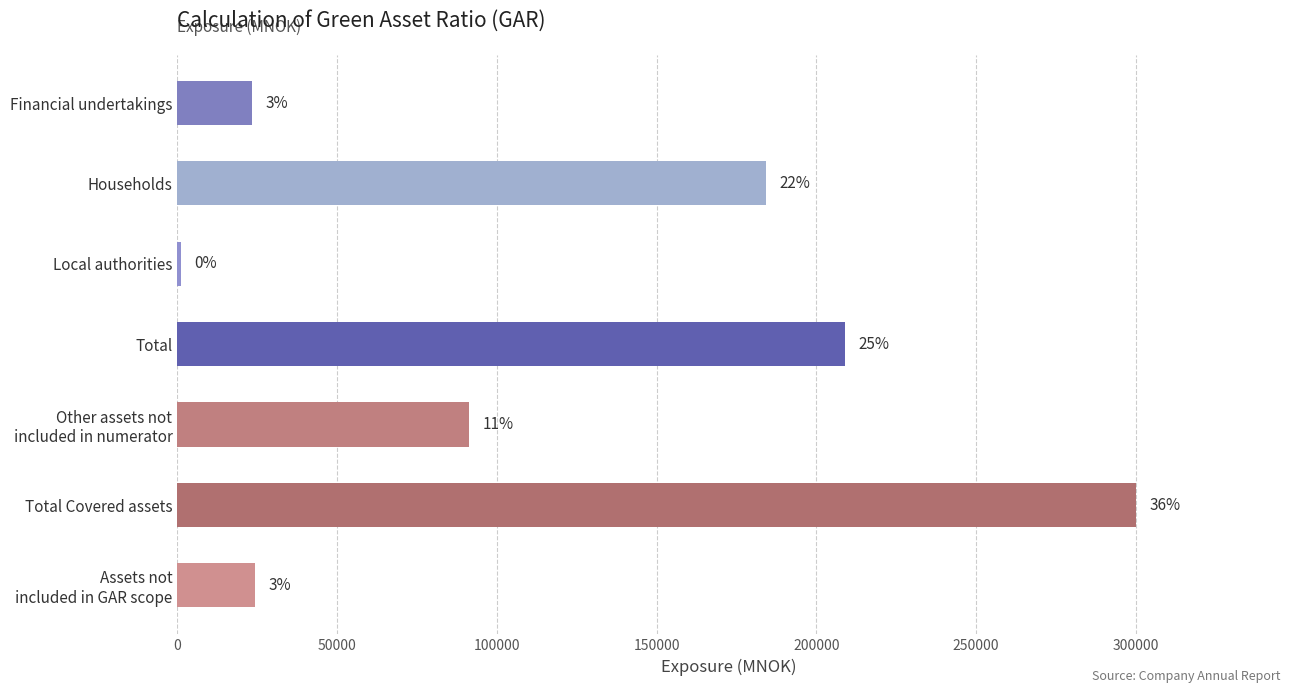

Does the chart contain any negative values?

No